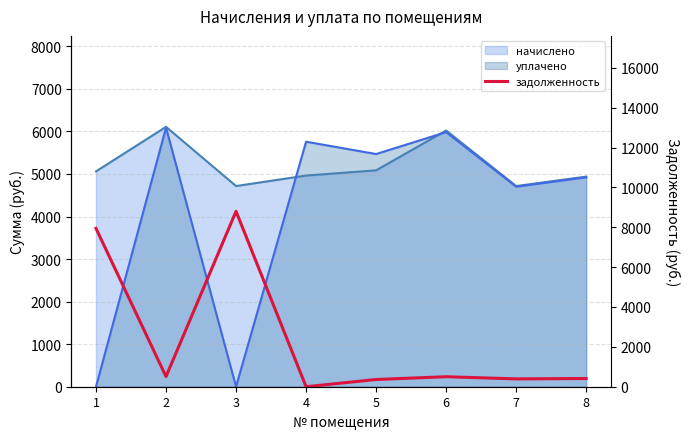

How many interior local peaks (higher than both neighbors) does the data have?

2